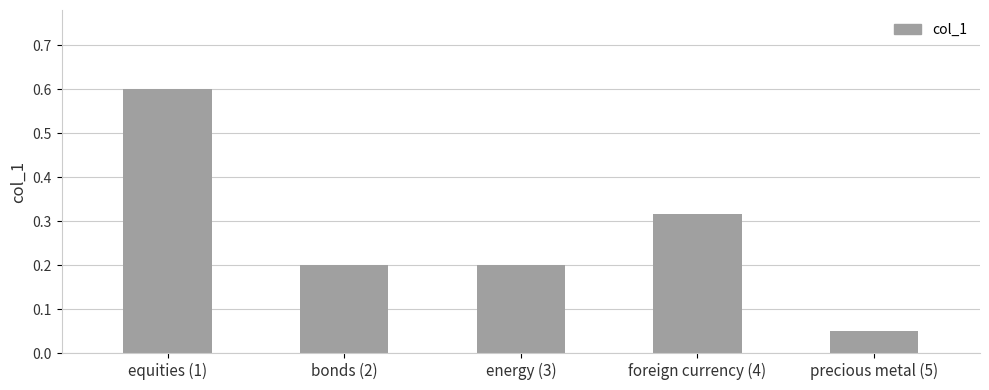

What is the greatest value displayed?

0.6